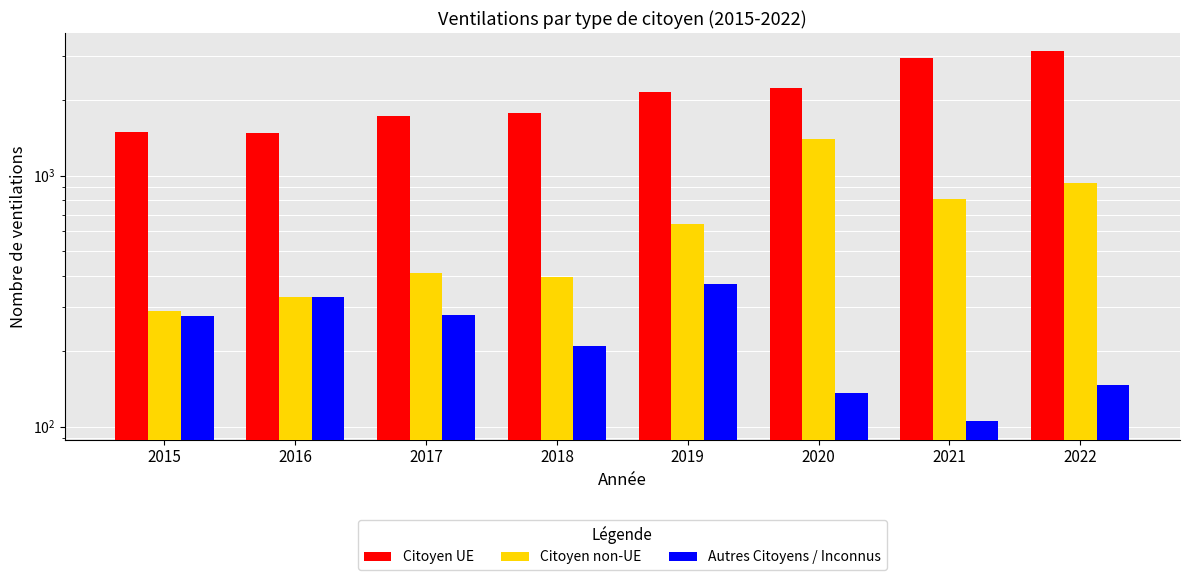

List the series in order of their overall mean, highest first.

Citoyen UE, Citoyen non-UE, Autres Citoyens / Inconnus